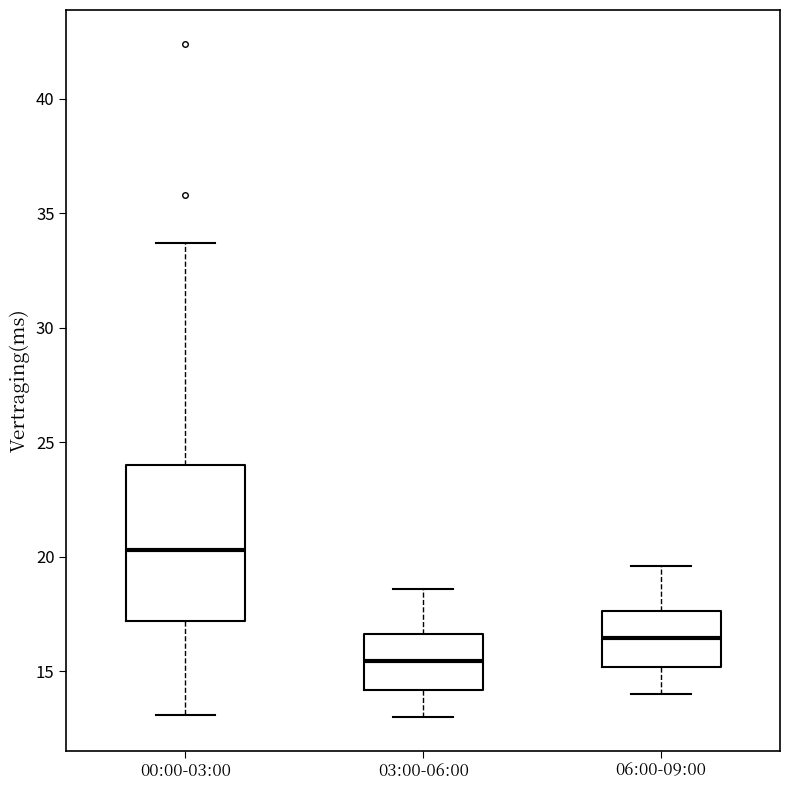

Which box has the lowest median line?

03:00-06:00